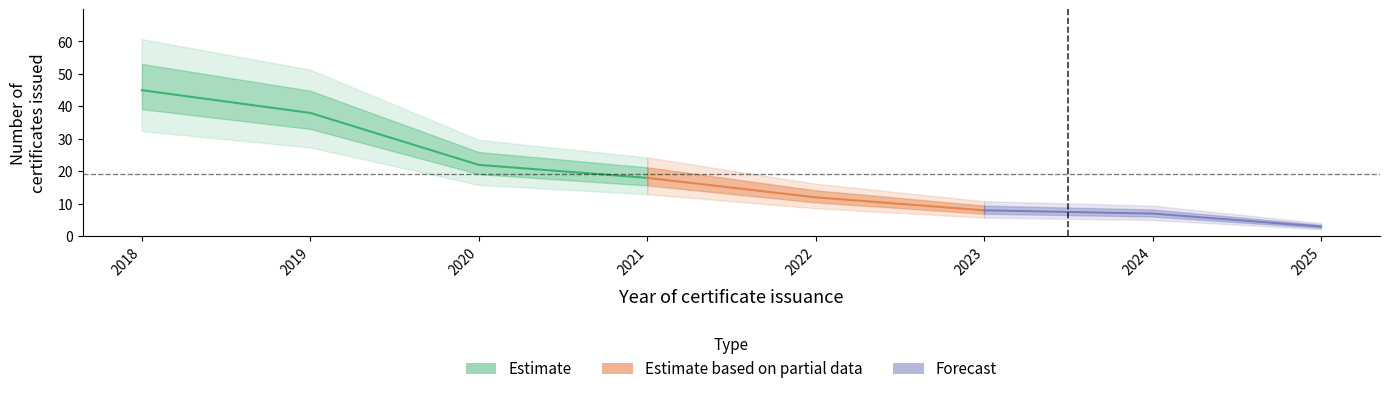

What is the sum of the values at 2021 and 2024?

25